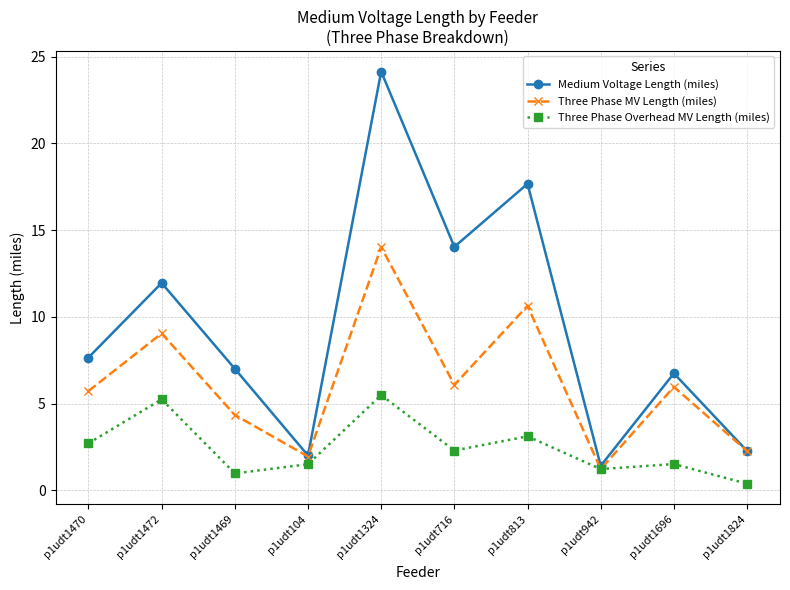

What is the spread (max minus min) of values at p1udt1472?

6.7